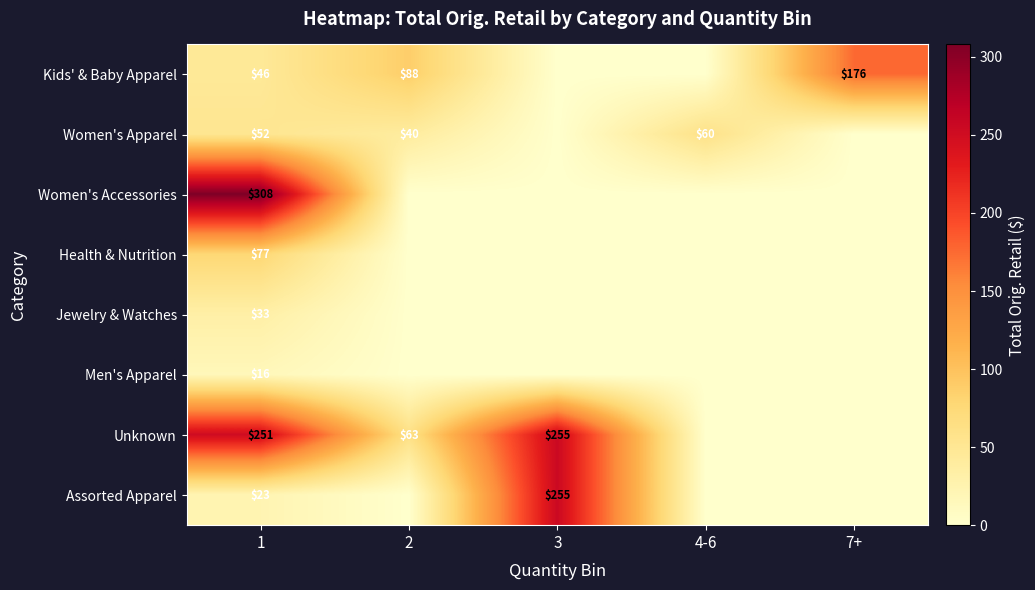

Is it true that Unknown equals 251 at 1?

True